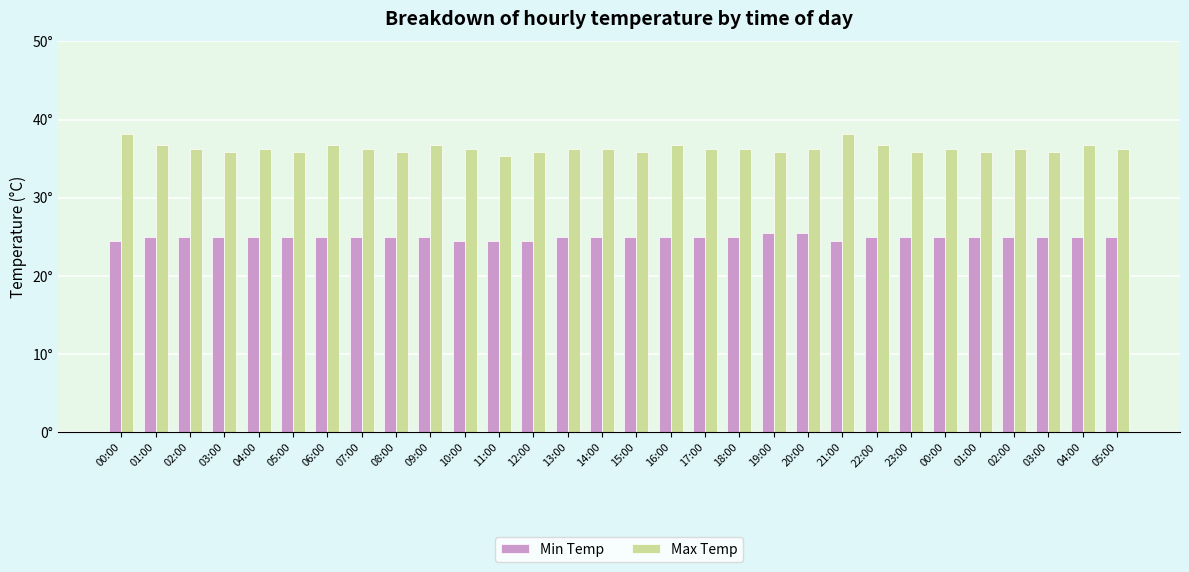

At which label does Max Temp reach its peak?

00:00